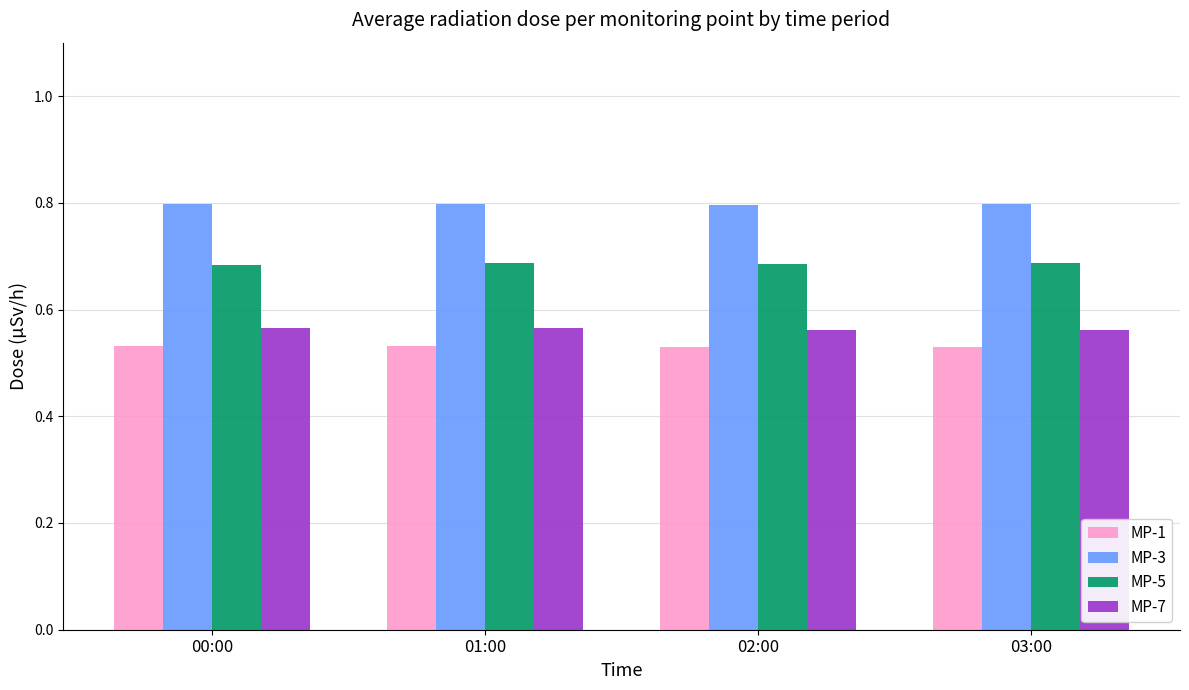

Count the MP-3 values in the range 0 to 1.

4